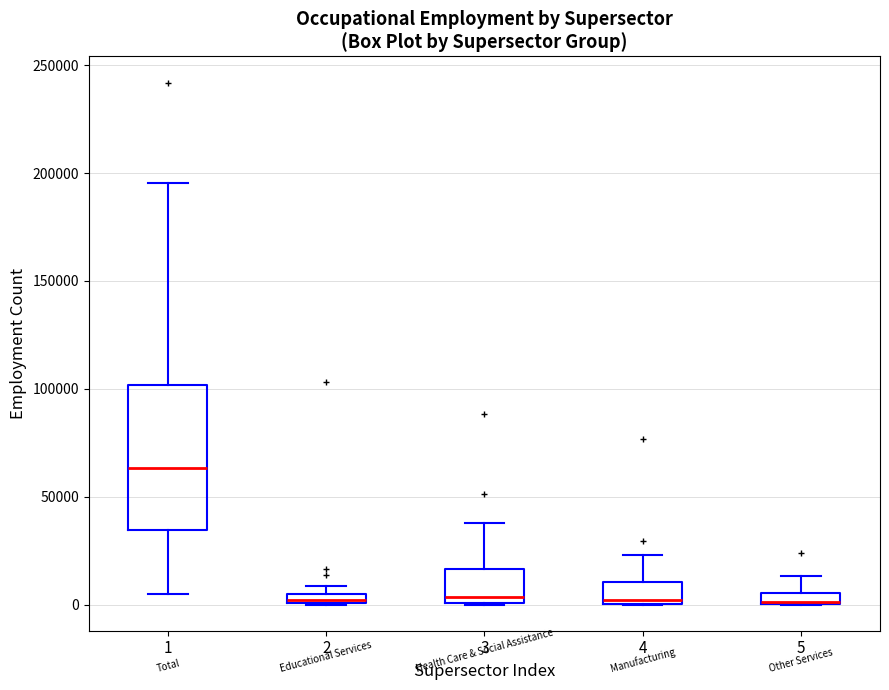

Which box is the tallest, from its lower edge to its upper edge?

1